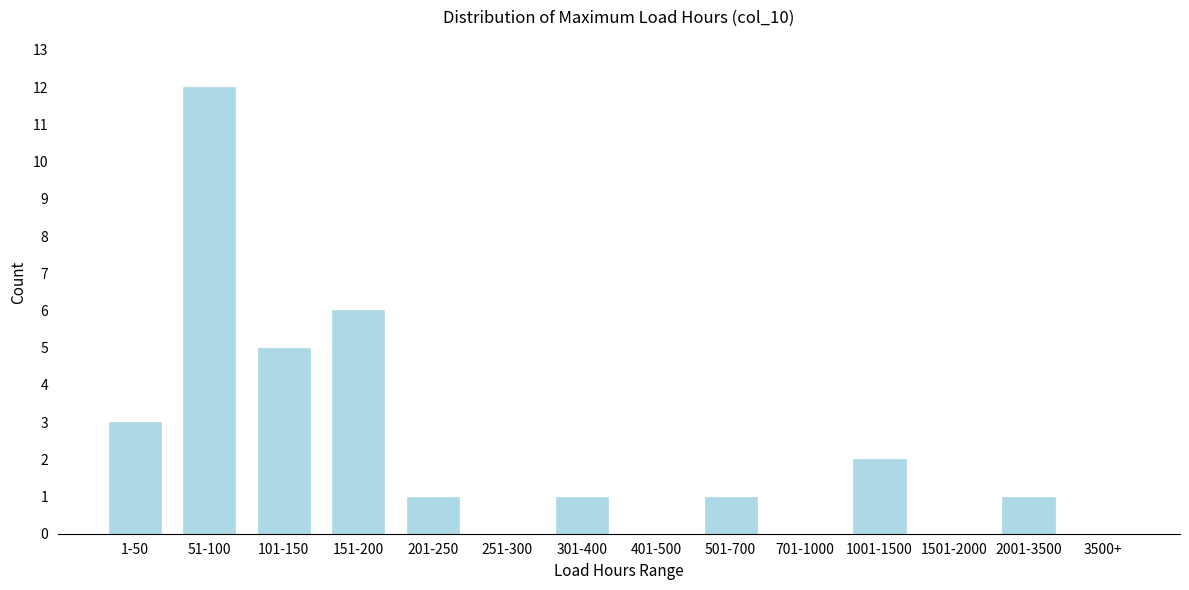

Reading left to right, what are all the values shown in this chart?

1-50=3	51-100=12	101-150=5	151-200=6	201-250=1	251-300=0	301-400=1	401-500=0	501-700=1	701-1000=0	1001-1500=2	1501-2000=0	2001-3500=1	3500+=0